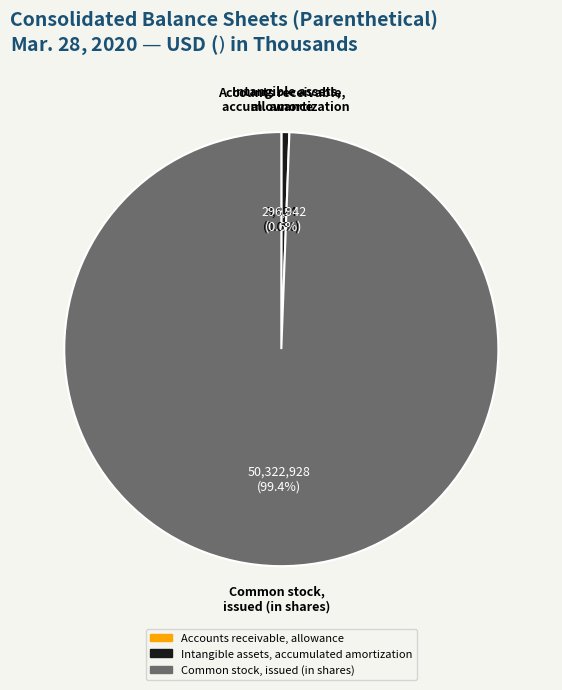

What percentage is the Intangible assets, accumulated amortization slice, to the nearest percent?

1%